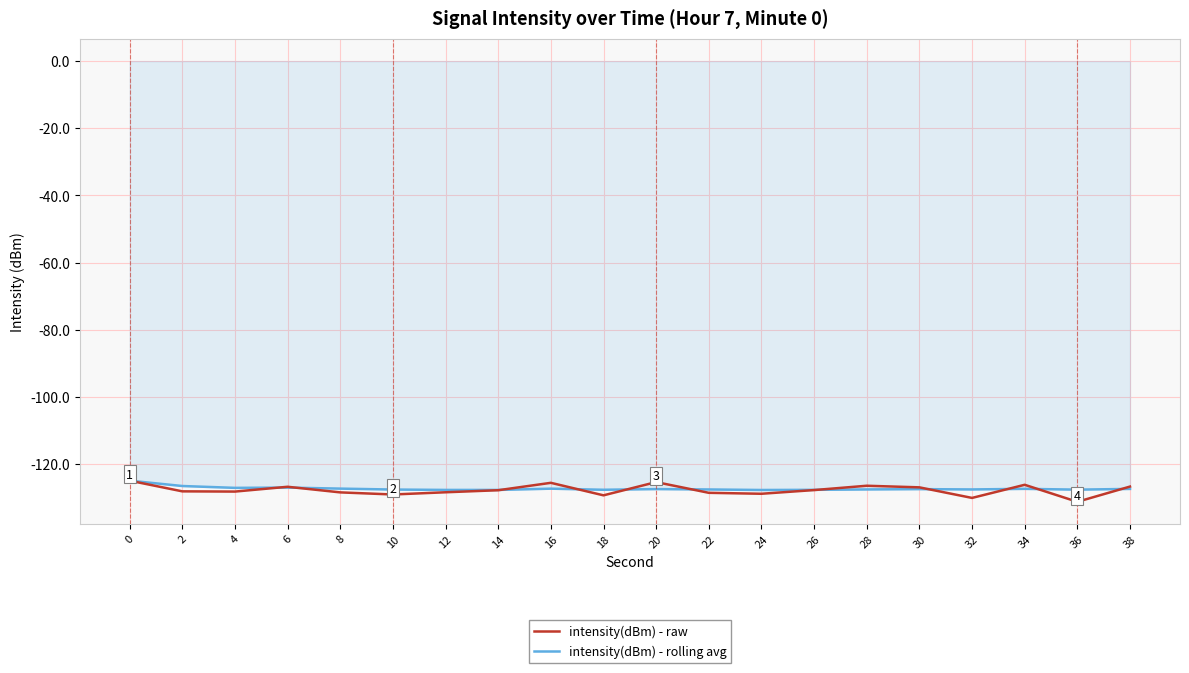

The intensity(dBm) - rolling avg series shows -127.7 at 18. True or false?

True